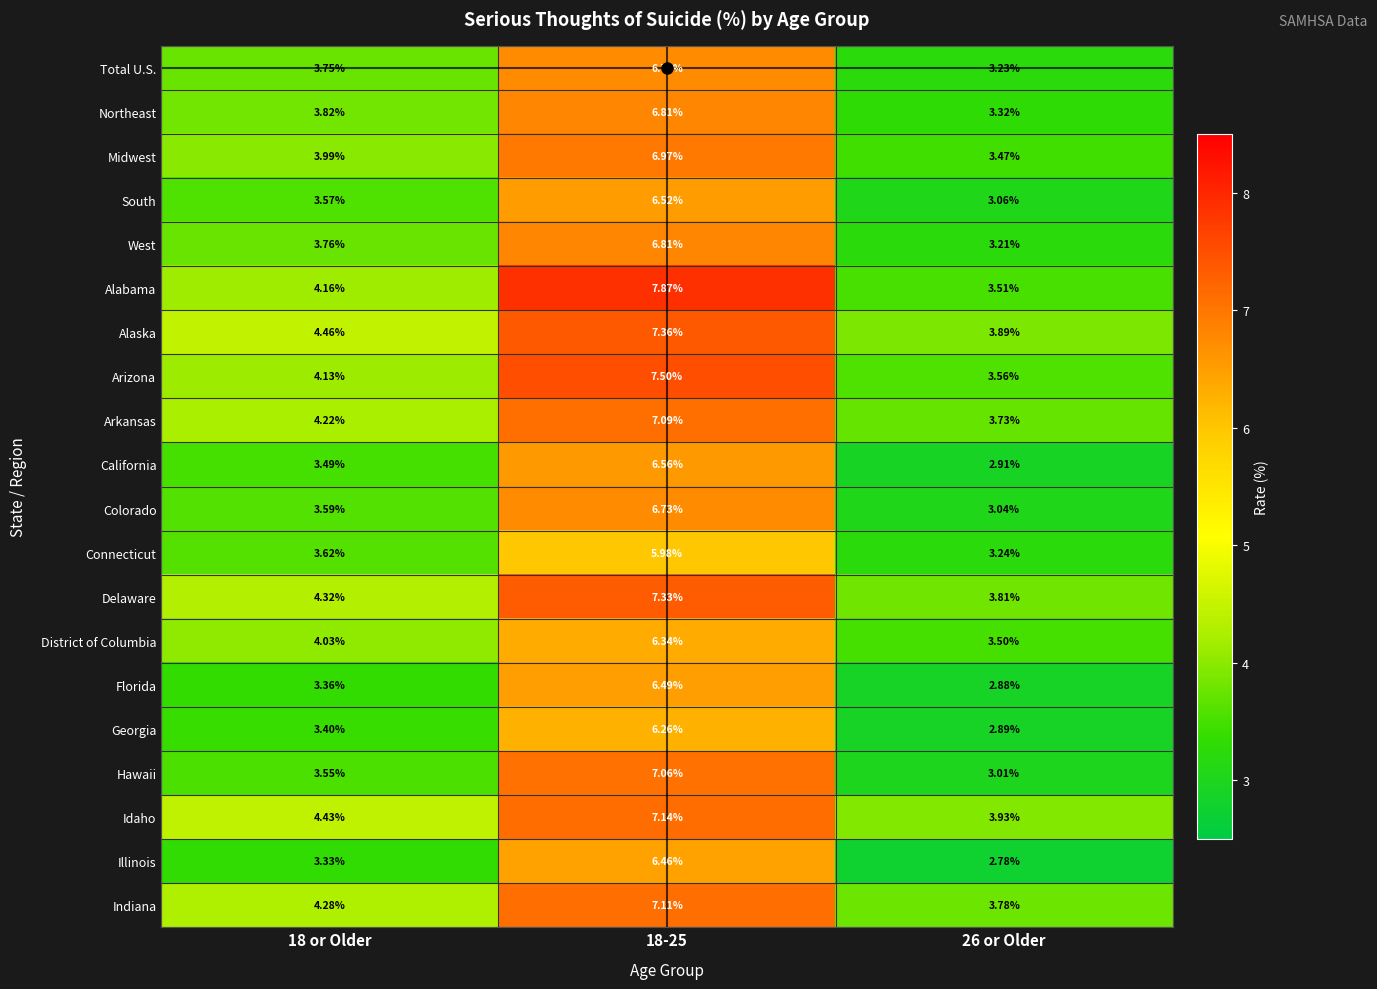

What is the total value across all series at 18-25?

137.1